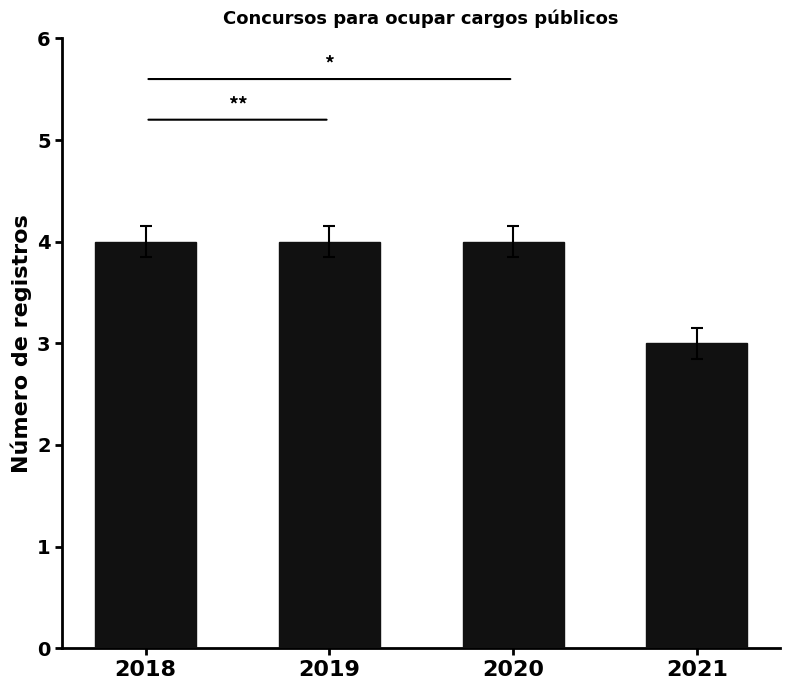

How many series are shown in this chart?

1